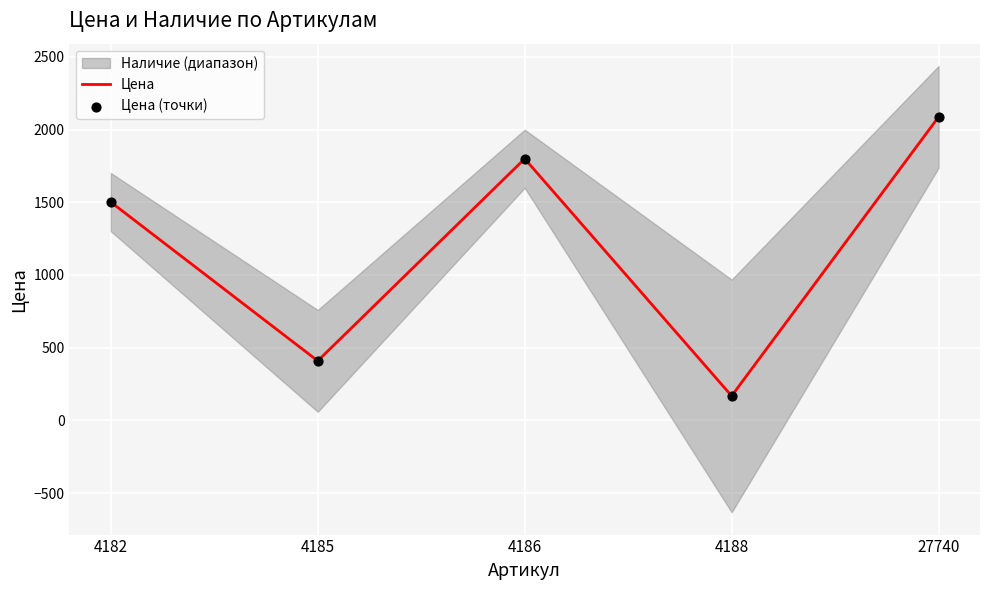

At which category is the sum across all series the highest?

27740